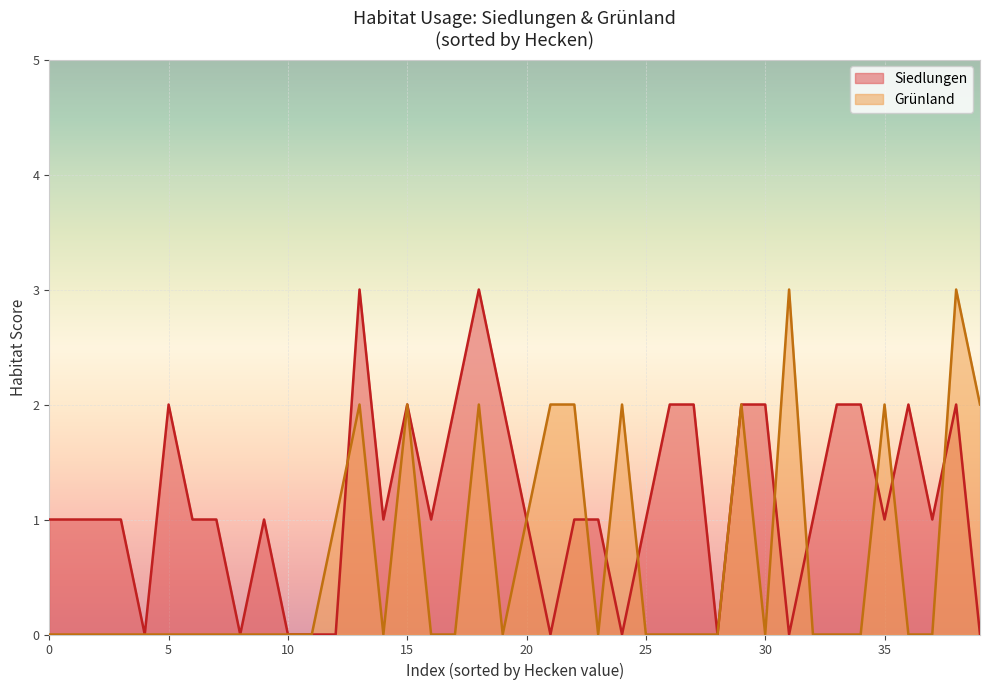

List the series in order of their peak value, highest first.

Siedlungen, Grünland